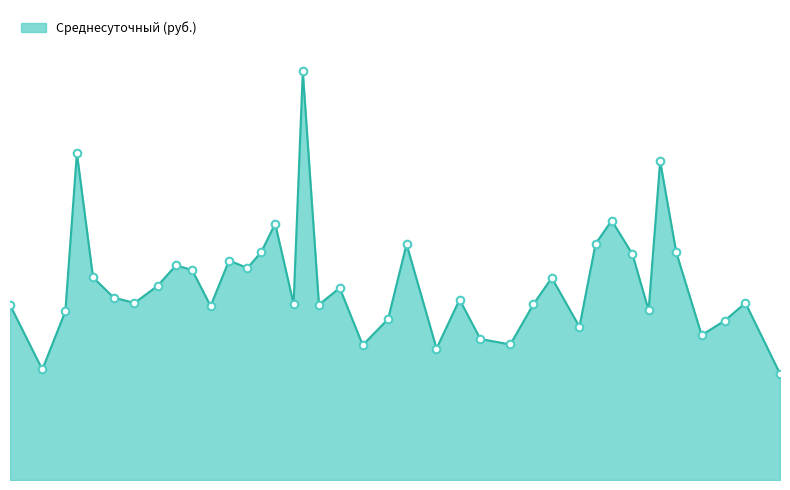

Is this an area chart (filled region under the line)?

Yes